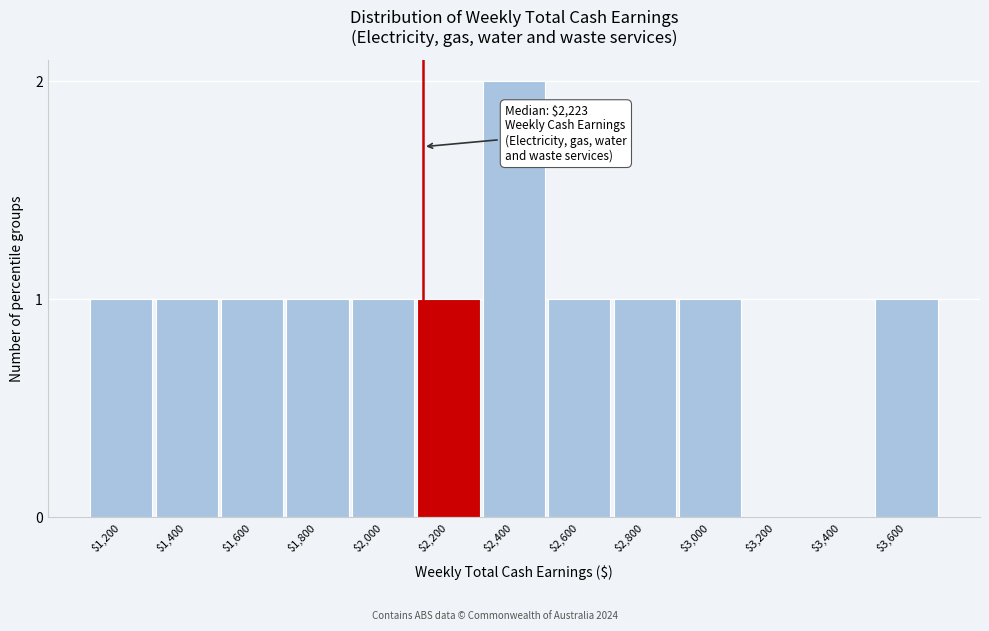

What is the sum of all values?

12